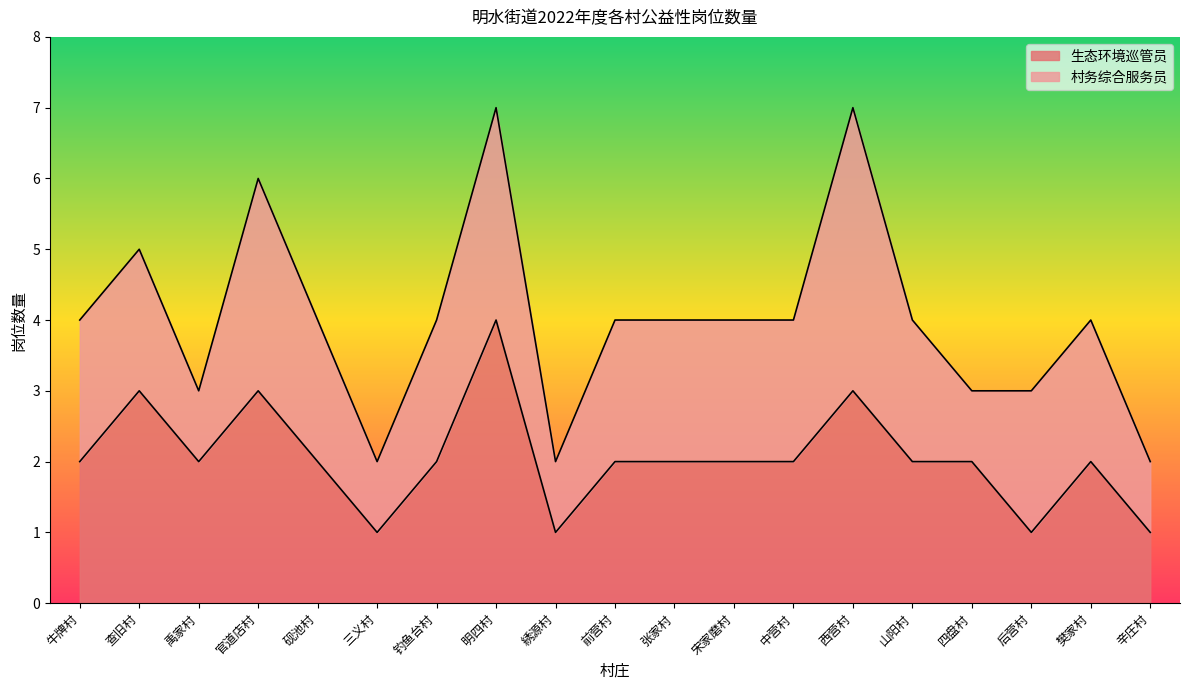

How many interior local valleys (lower than both neighbors) does the data have?

4